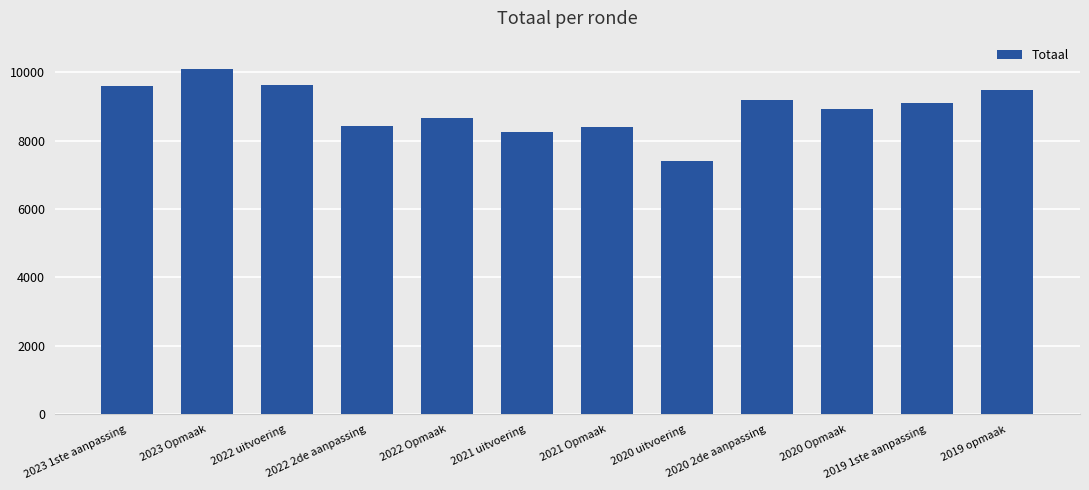

What is the approximate value at 2022 Opmaak, to the nearest 100?

8700